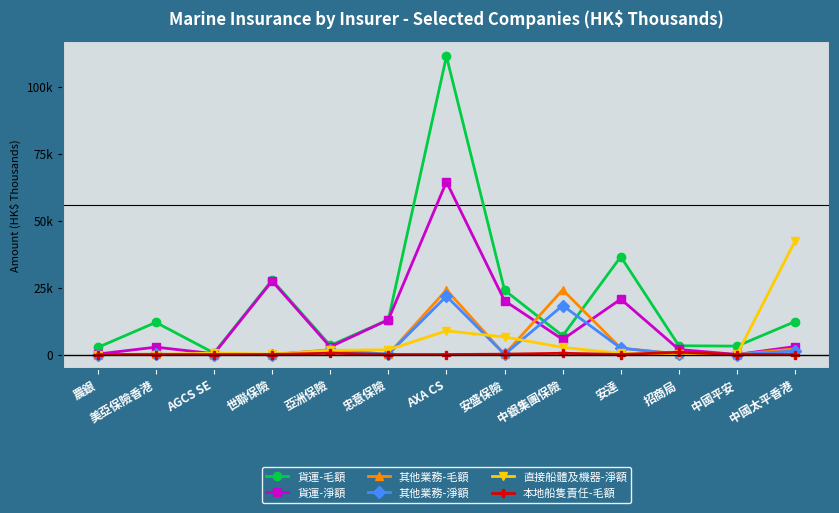

Is this an area chart (filled region under the line)?

No